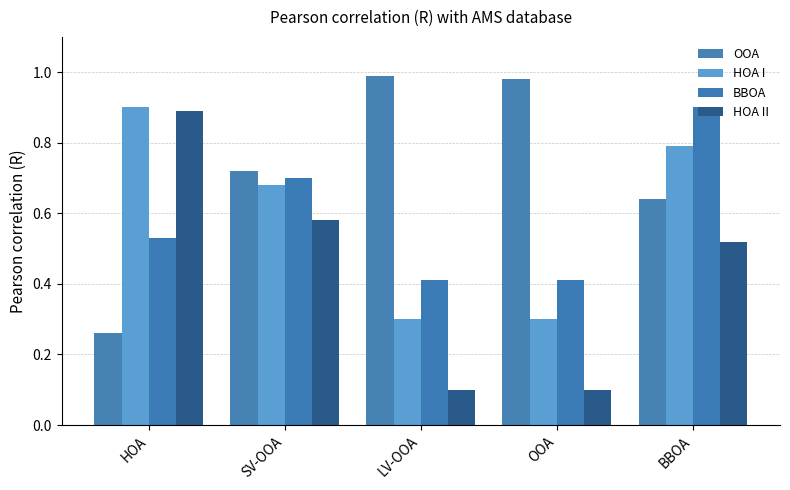

What is the difference between the maximum and second lowest values in the HOA II series?

0.8